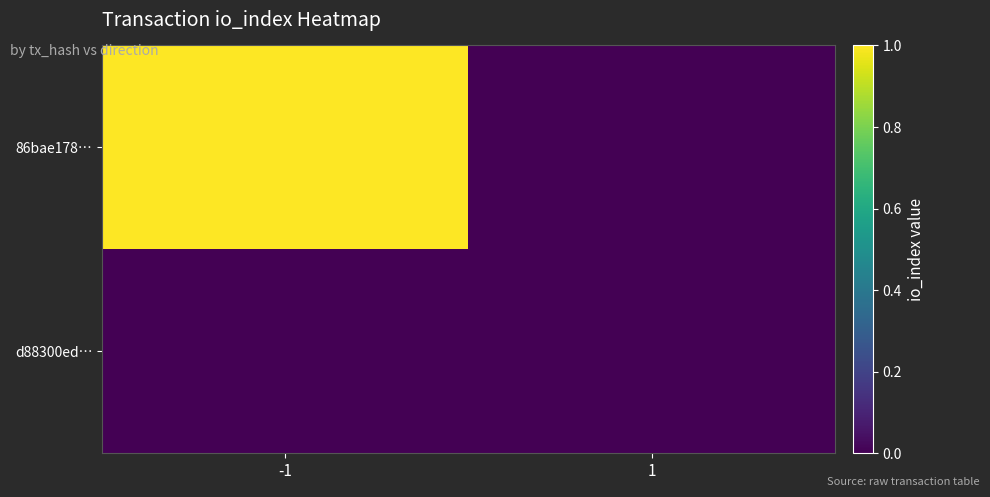

Rank the series by their average value, from lowest to highest.

d88300ed…, 86bae178…